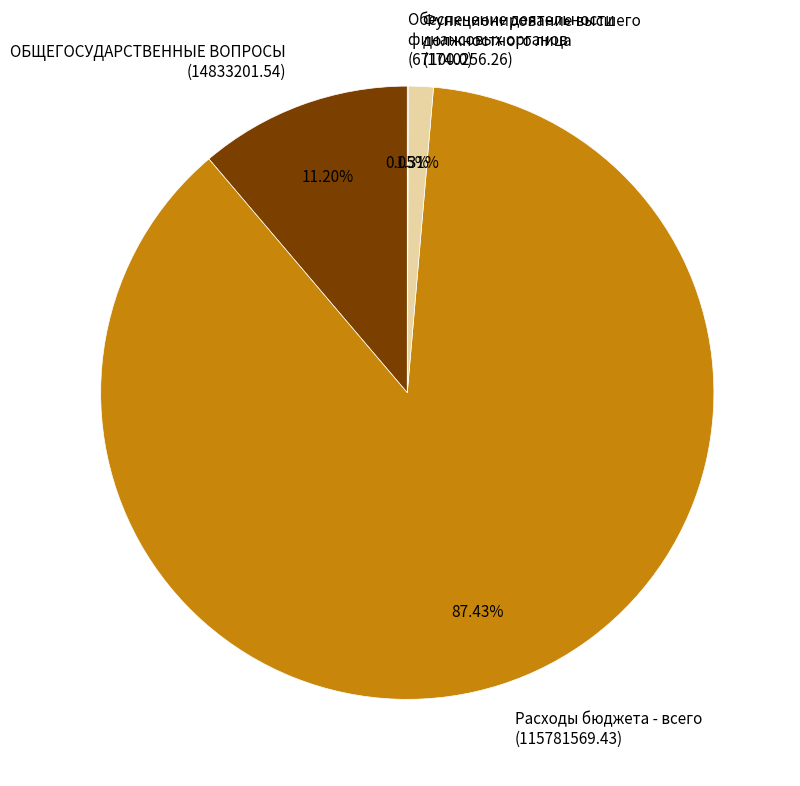

What is the majority slice?

Расходы бюджета - всего (115781569.43)